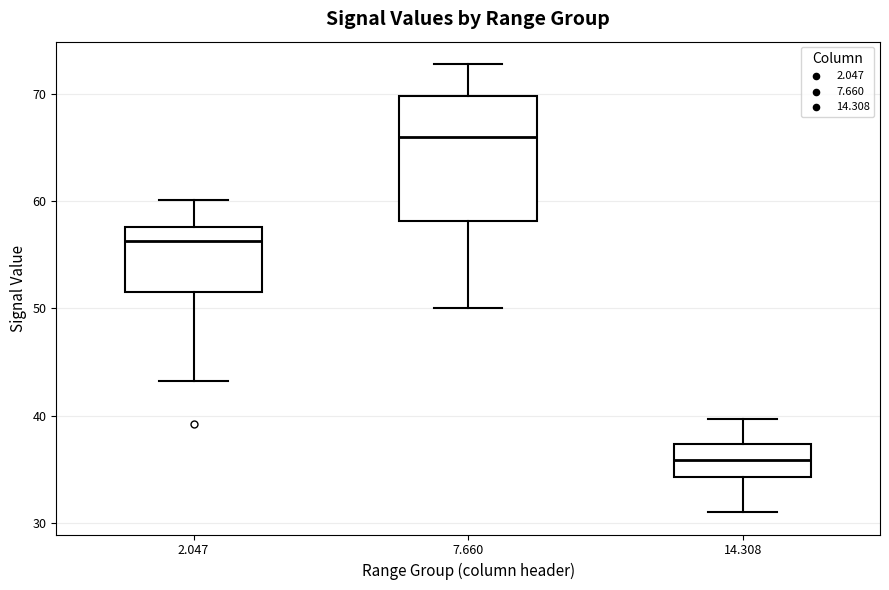

Comparing the boxes themselves (not the whiskers), which one is the tallest?

7.660